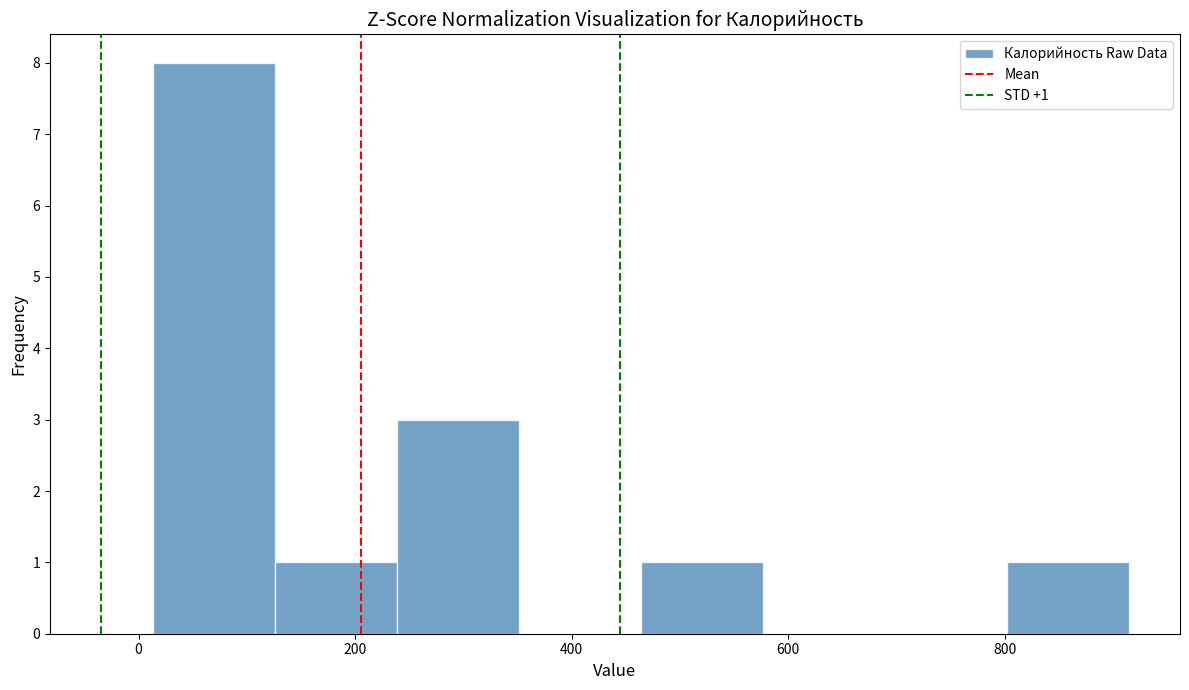

Over which range of the x-axis is the bar tallest?

20 to 120